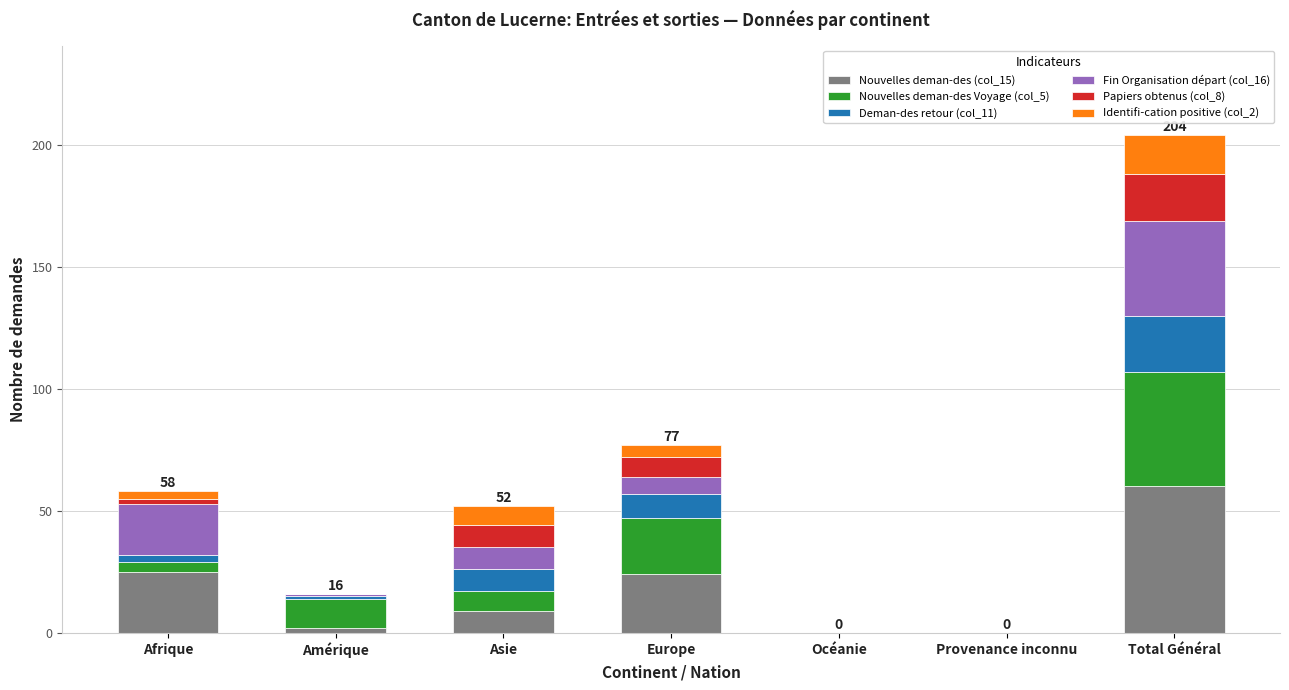

At which category is the sum across all series the highest?

Total Général